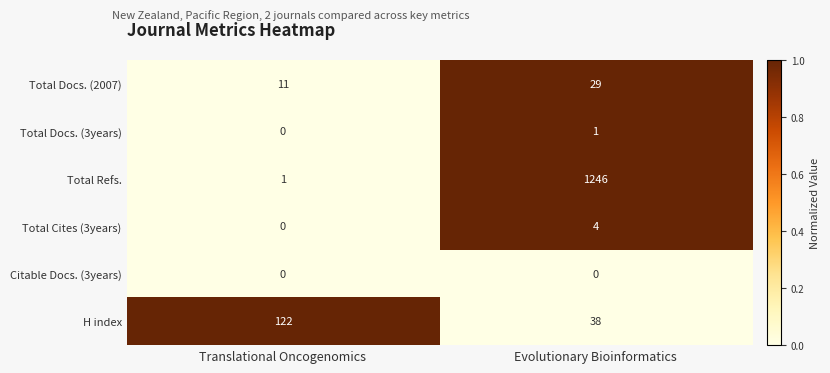

Rank the series by their maximum value, from highest to lowest.

Total Refs., H index, Total Docs. (2007), Total Cites (3years), Total Docs. (3years), Citable Docs. (3years)